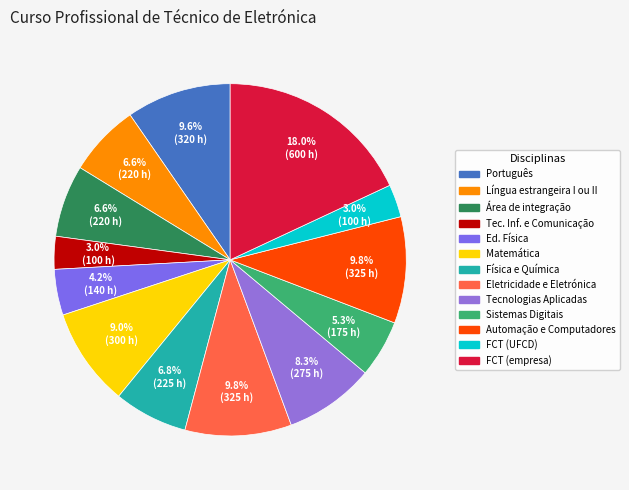

To the nearest percent, what portion does Sistemas Digitais represent?

5%